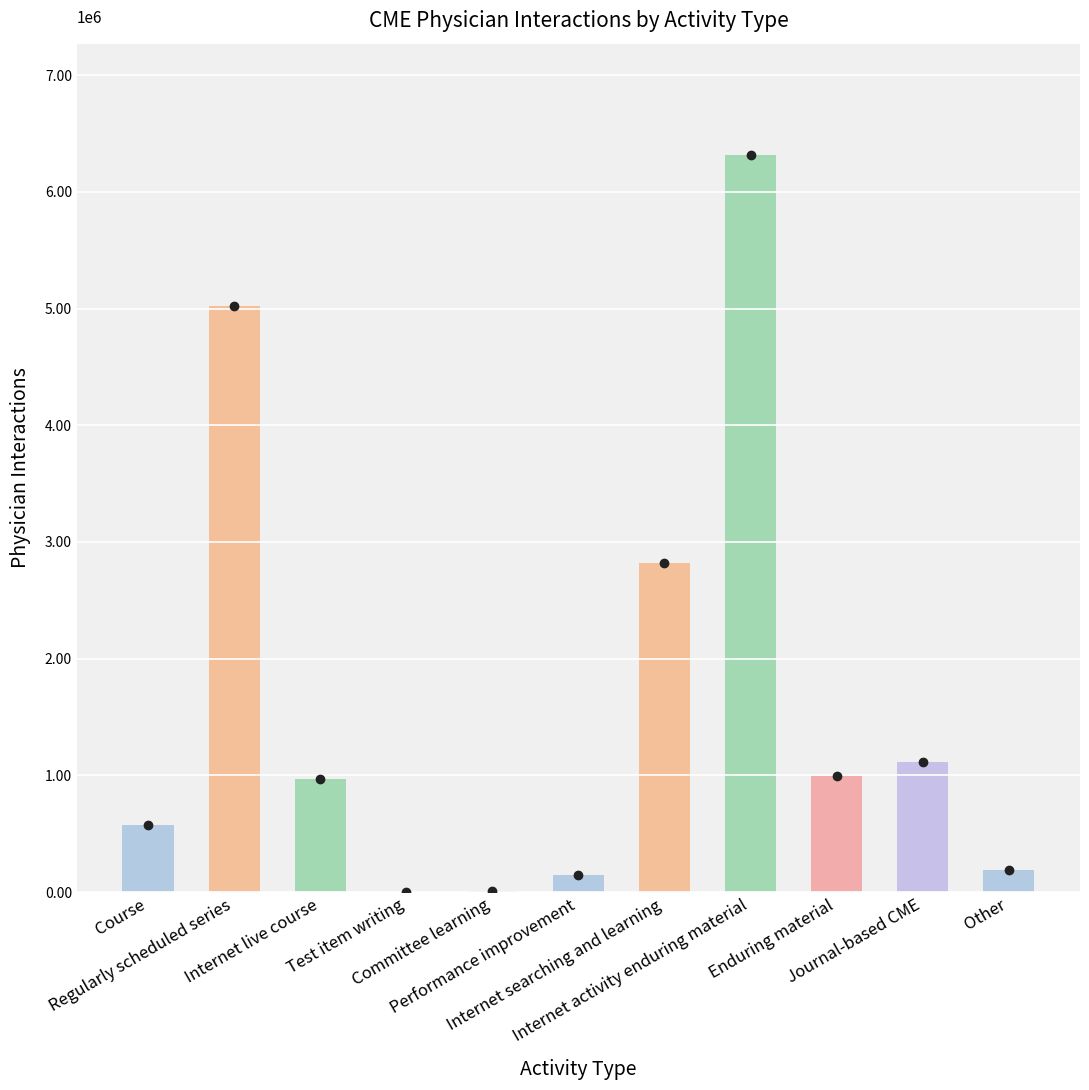

What is the value of the 7th bar from the left?

2820914